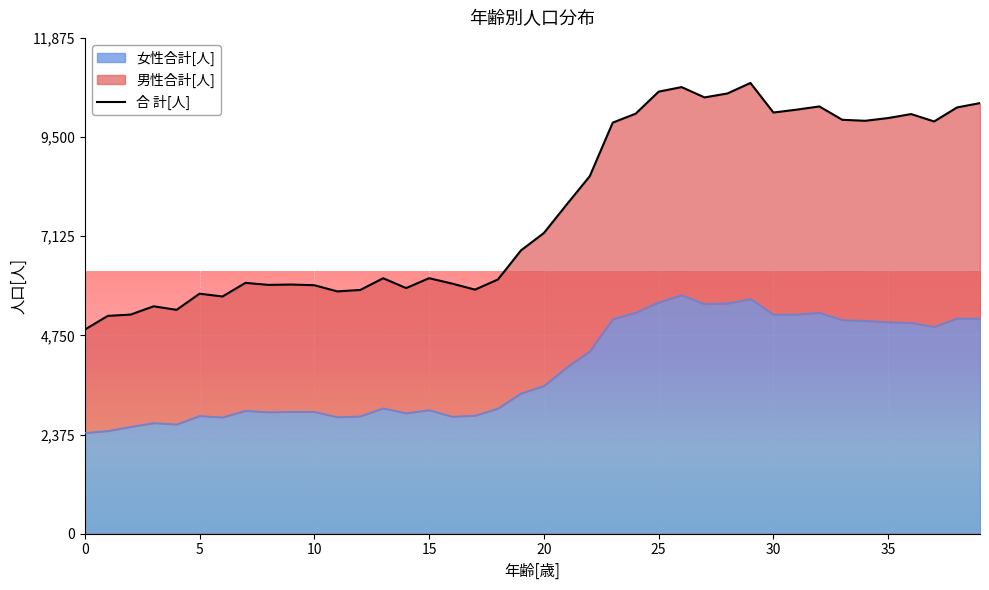

True or false: 女性合計[人] has more than 2 points higher than both neighbors.

True